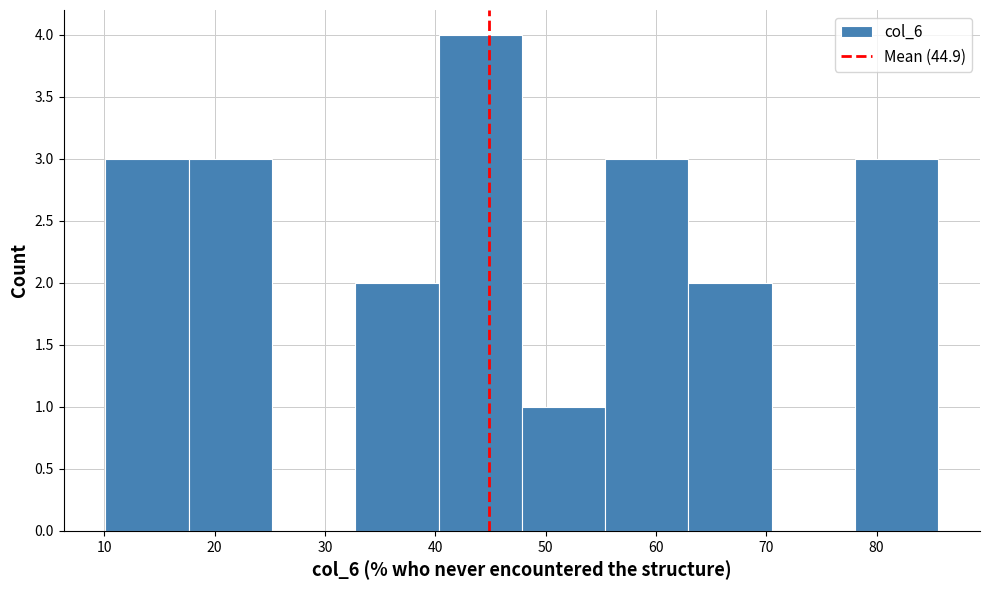

How tall is the bar that spans 48 to 55 on the x-axis? Neither the bar edges nor the heights are printed on the chart, so give them approximately, as read against the axes.

1